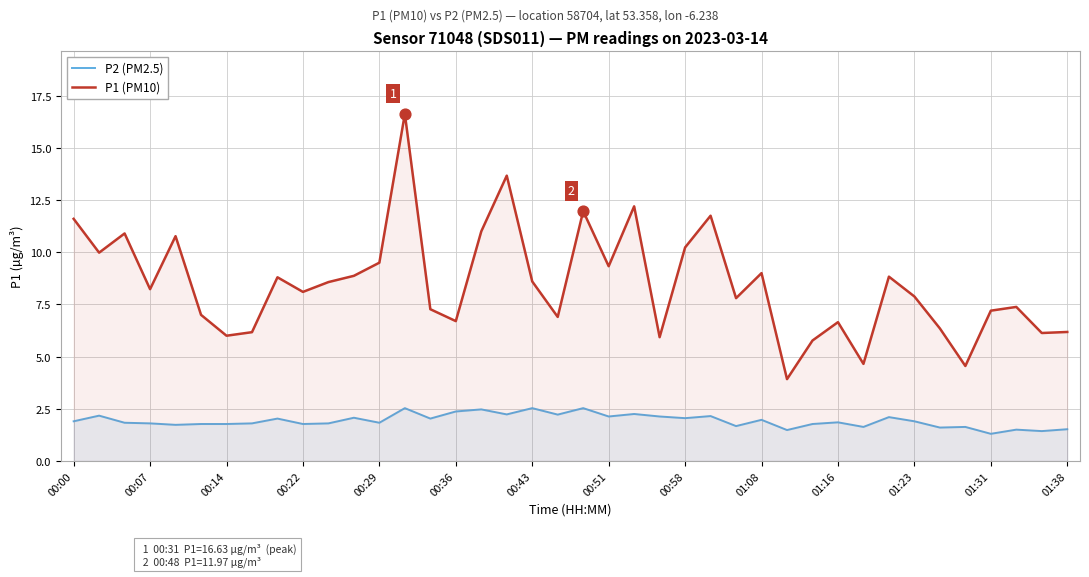

At how many categories does at least one series exceed 4?

39